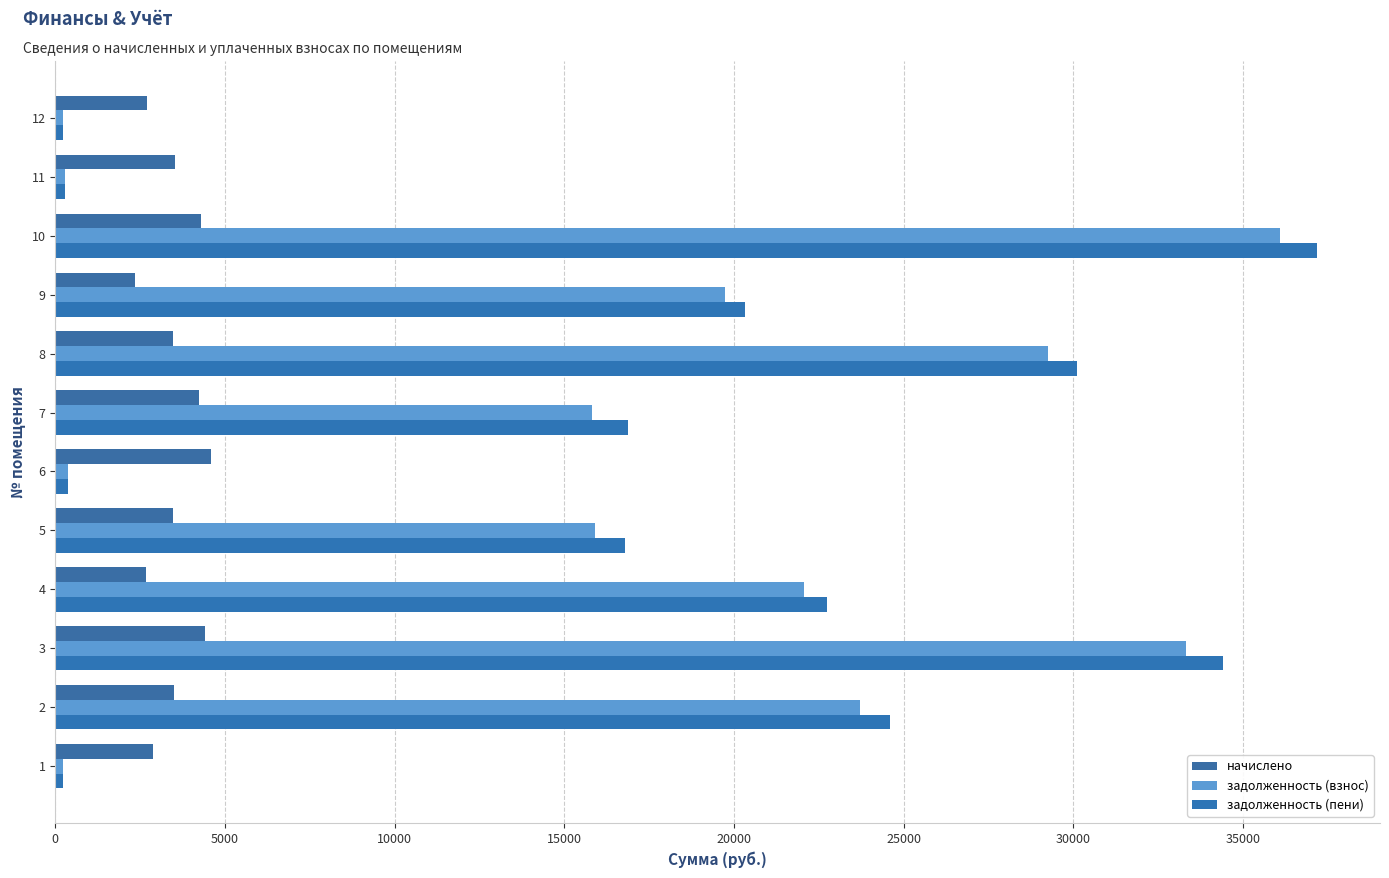

Reading left to right, transcribe all the data shown in this chart.

начислено: 2886.7	3504.2	4404.5	2685.8	3481.9	4590.5	4240.8	3474.5	2343.6	4300.3	3534.0	2708.2
задолженность (взнос): 240.6	23724.1	33313.7	22064.3	15912.2	382.5	15827.1	29241.8	19724.1	36101.4	294.5	225.7
задолженность (пени): 240.6	24600.2	34414.8	22735.8	16782.7	382.5	16887.3	30110.4	20310.0	37176.5	294.5	225.7